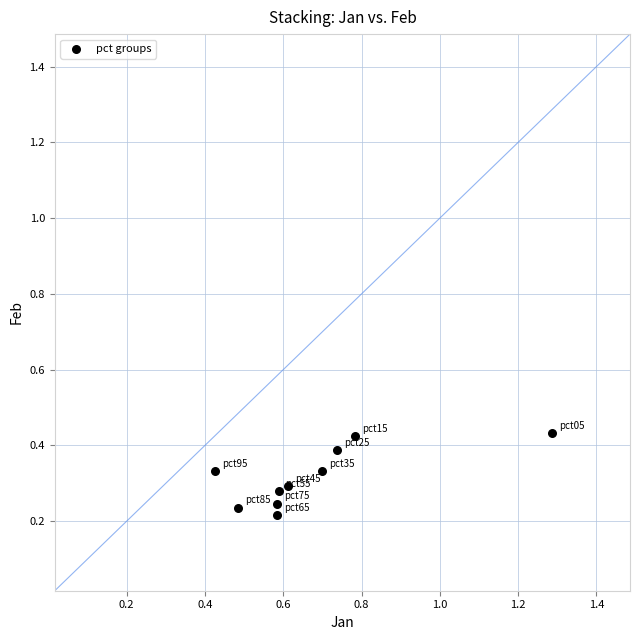

What is the average X value?

0.7